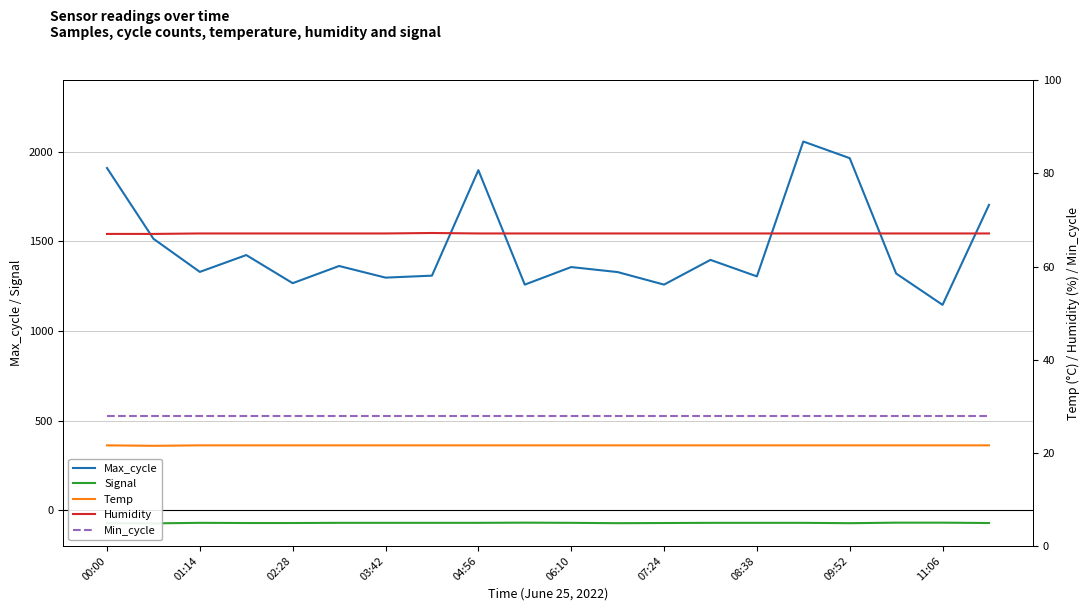

At which label does Max_cycle reach its minimum?

11:06